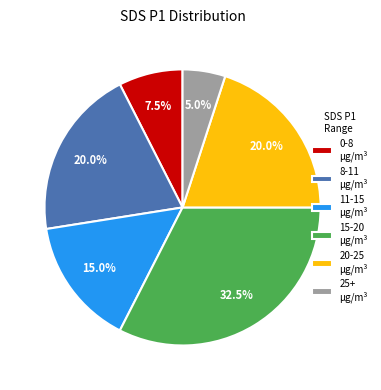

Combined, what portion of the pie is 0-8 µg/m³ and 20-25 µg/m³?

27.5%